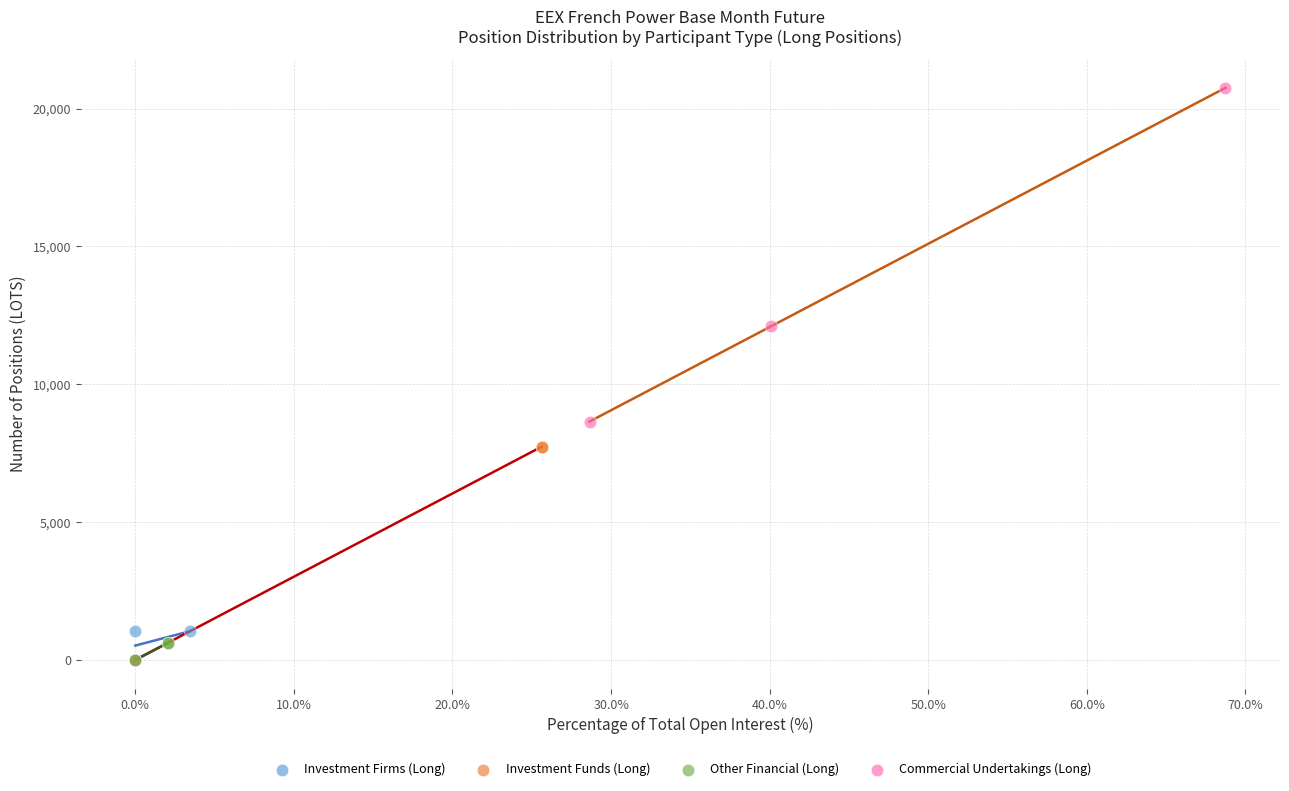

Which series has the largest Y range (max minus min)?

Commercial Undertakings (Long)